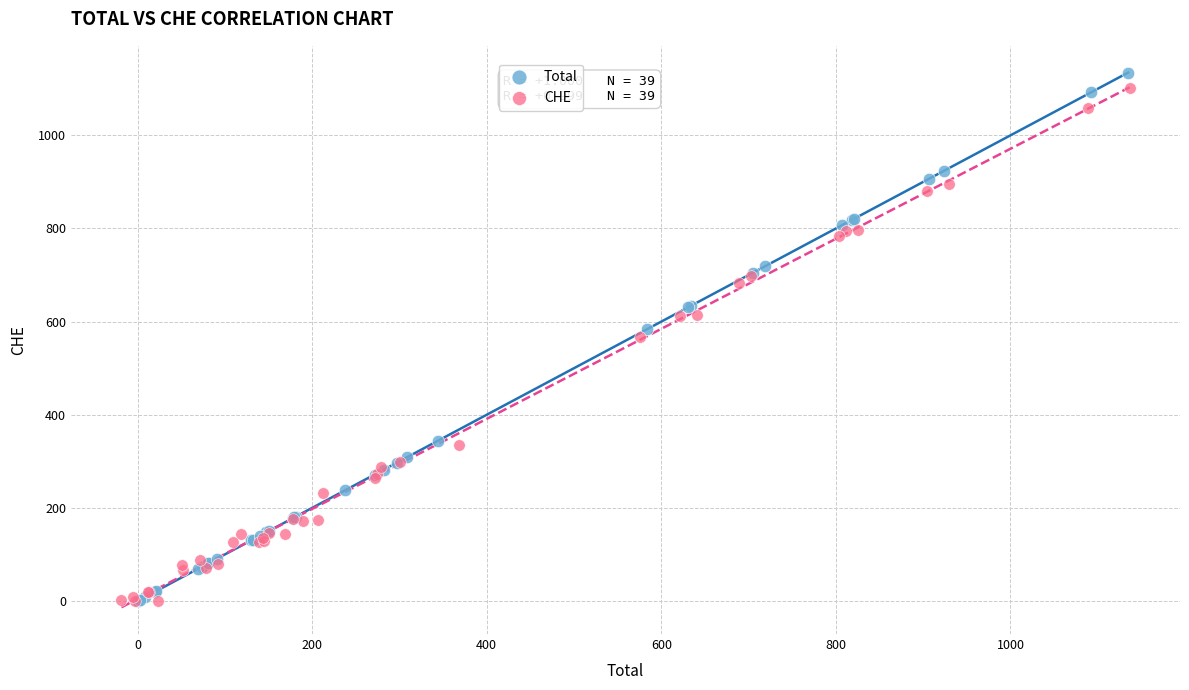

Which series reaches the maximum Y coordinate?

Total